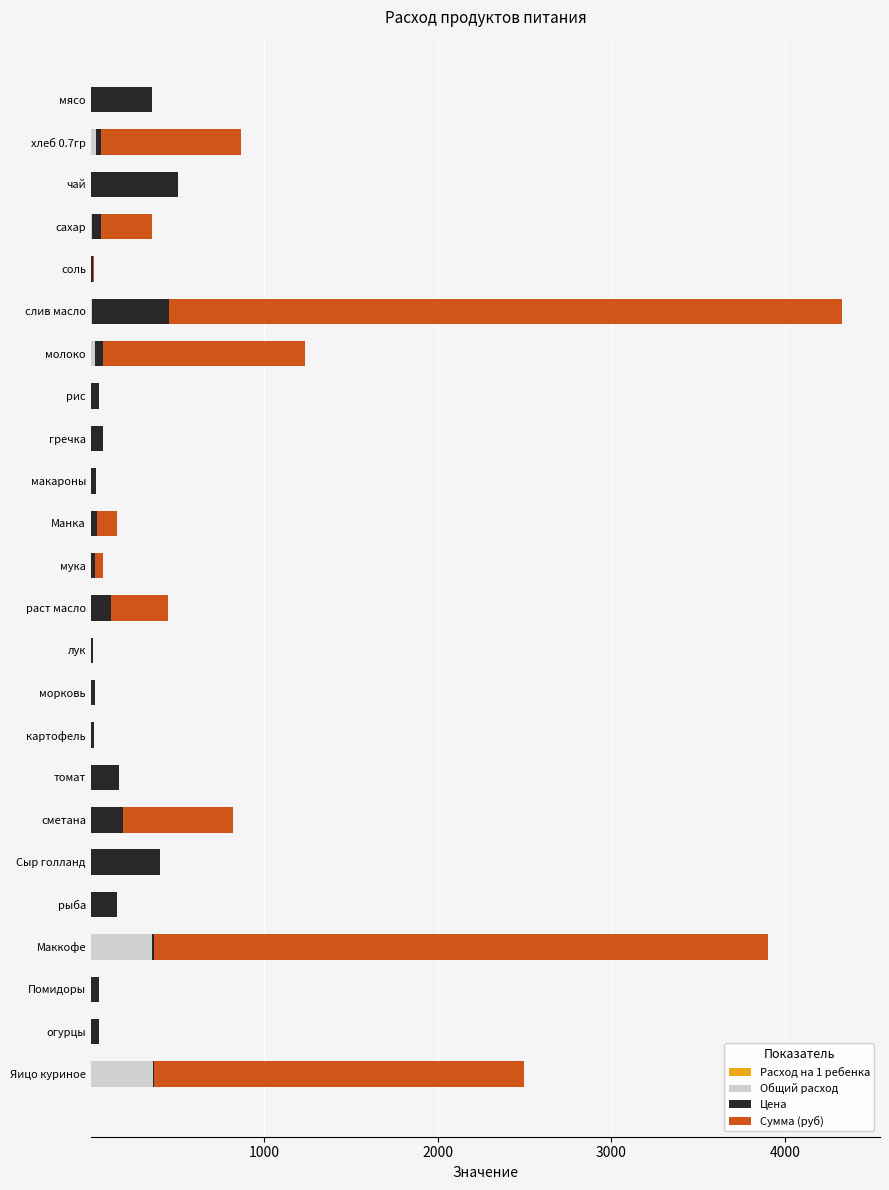

At which category is the sum across all series the highest?

слив масло